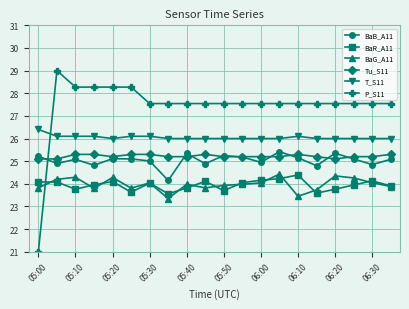

What is the difference between the maximum and second lowest values in the BaR_A11 series?

0.8